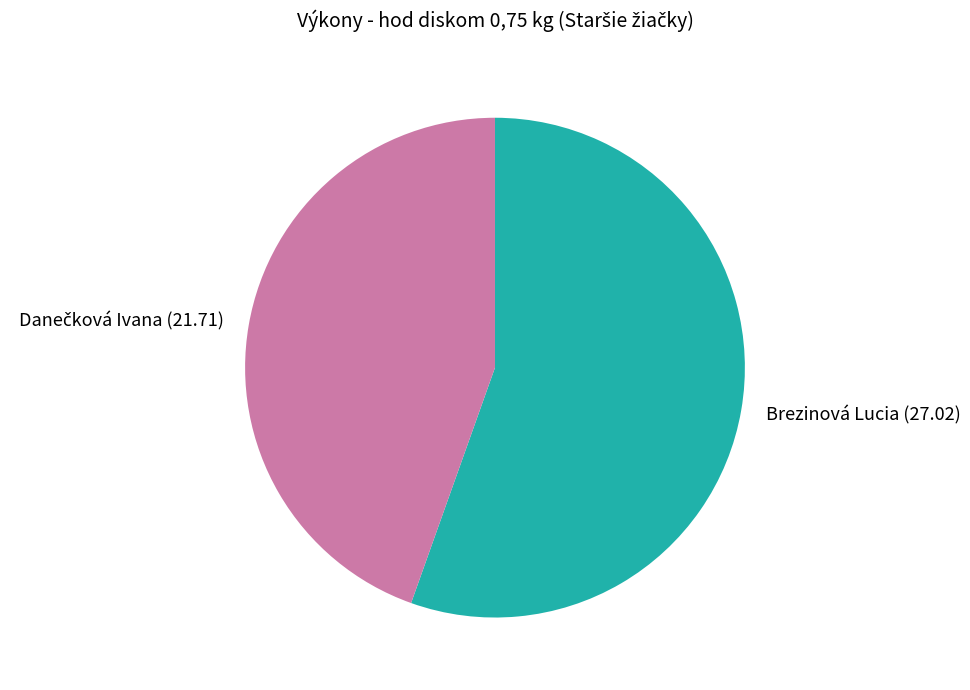

Is there any slice that represents more than half of the pie?

Yes